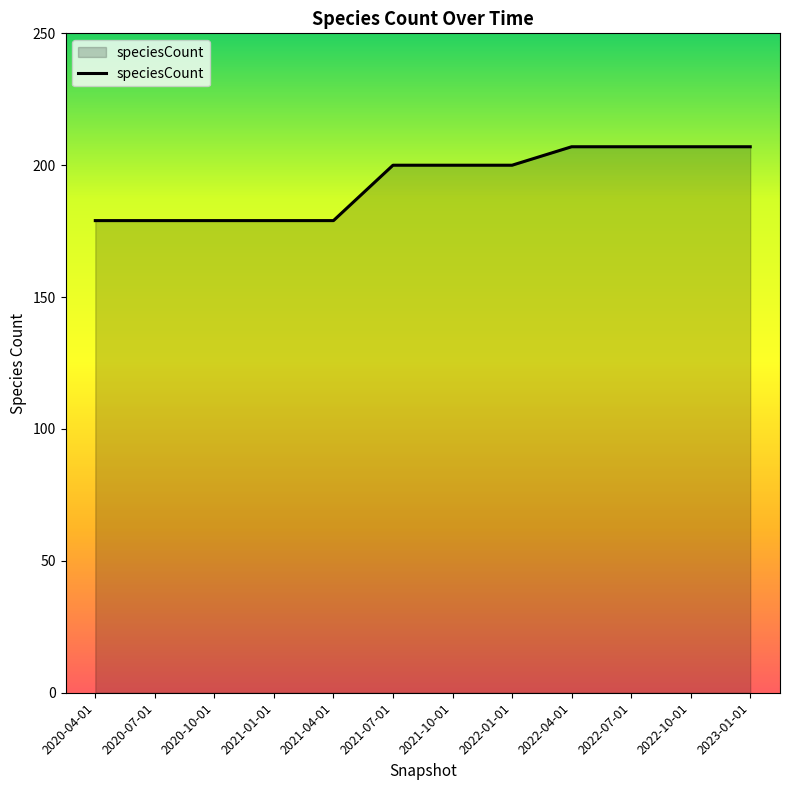

Is it true that the value at 2022-10-01 is 207?

True